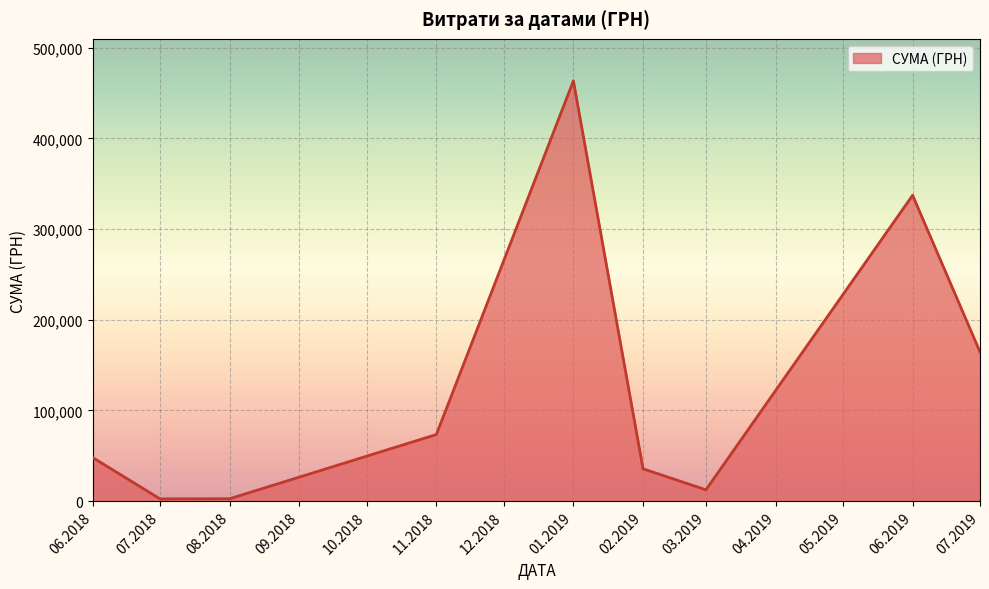

What is the maximum value shown in the chart?

463304.9